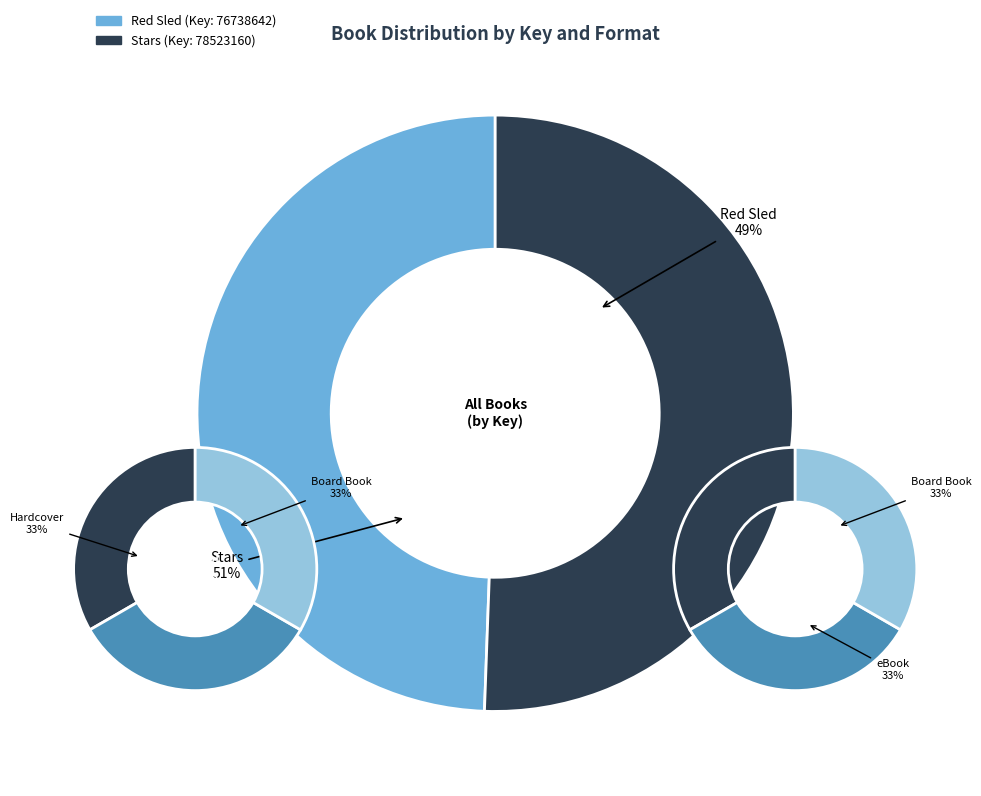

To the nearest percent, what portion does Red Sled (9781534446380) represent?

49%